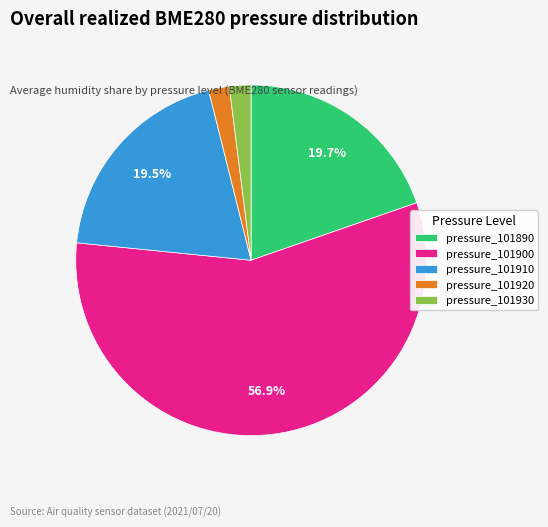

Count the number of slices in the pie.

5